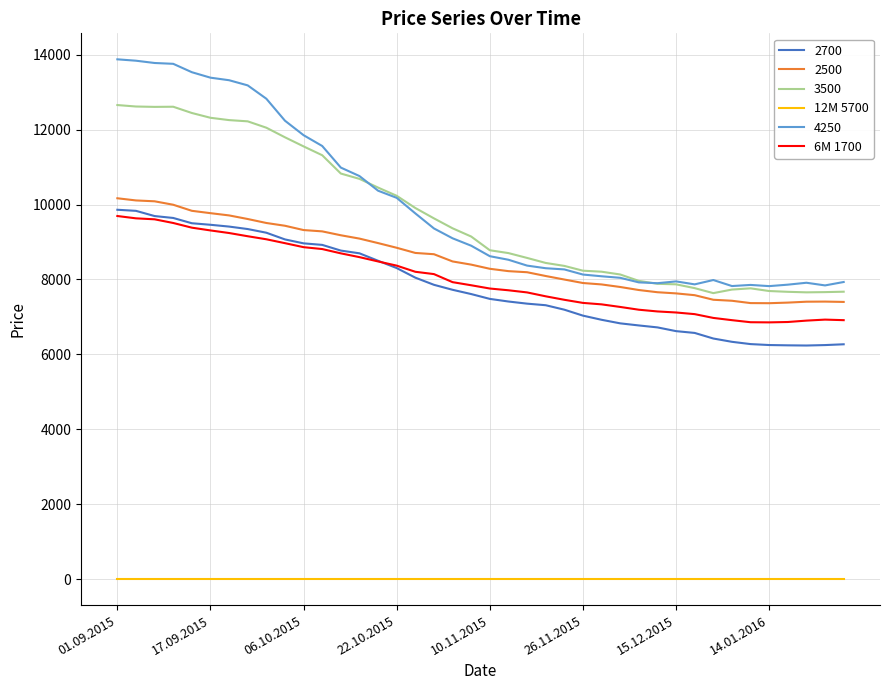

Which series has the widest spread of values?

4250